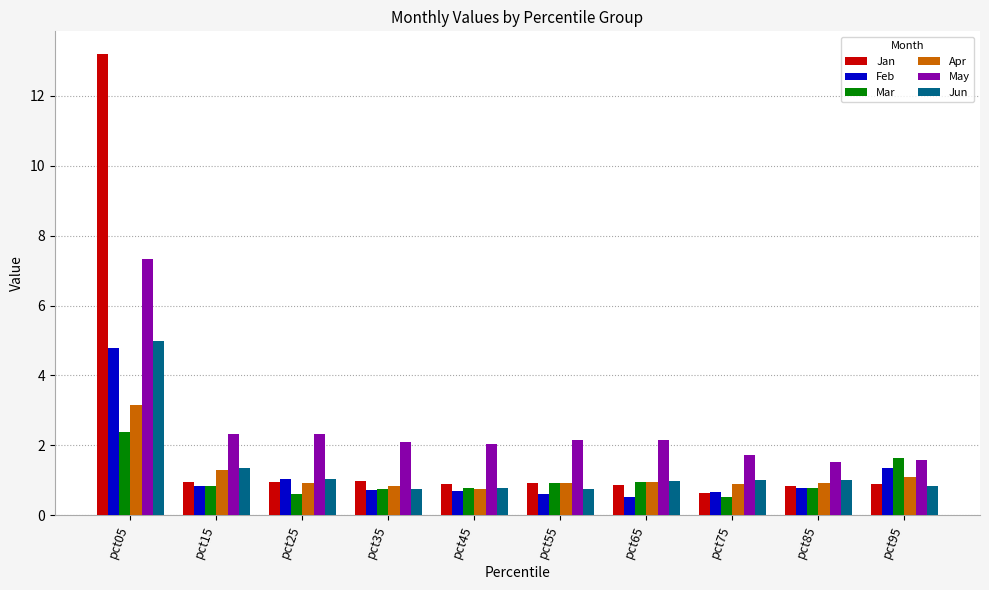

Is the value of Apr at pct95 greater than the value of Feb at pct05?

No